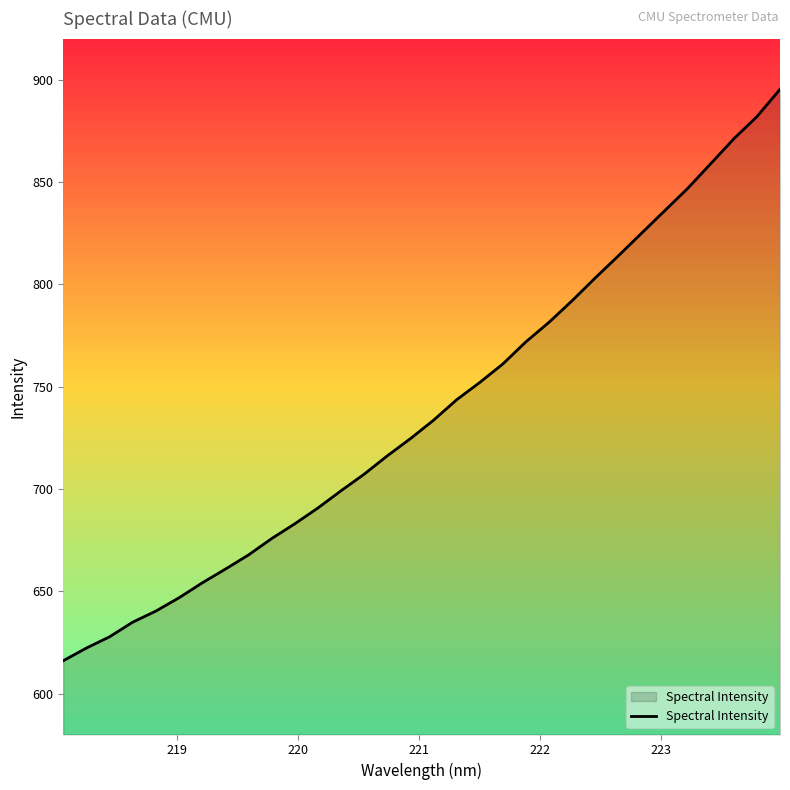

How many lines are shown in the chart?

1